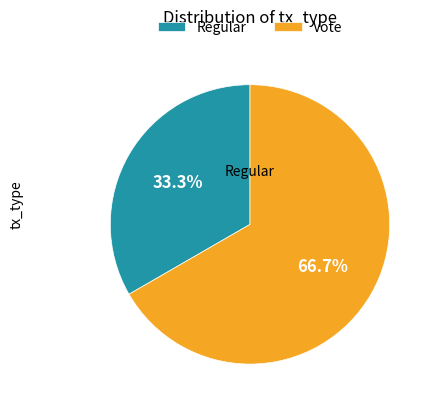

How many slices are in this pie chart?

2